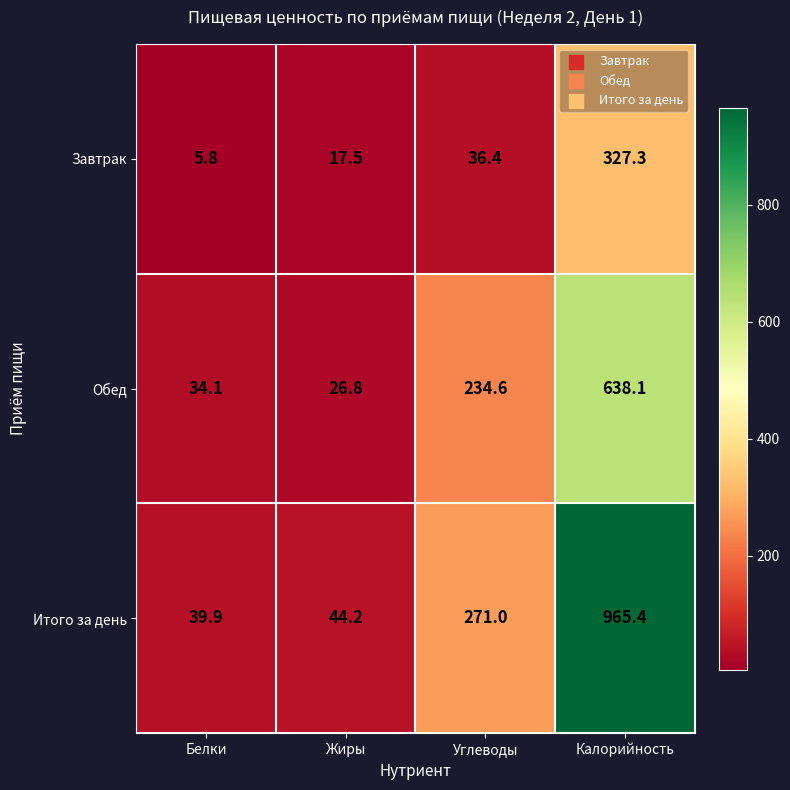

Which category has the lowest value across all series?

Белки